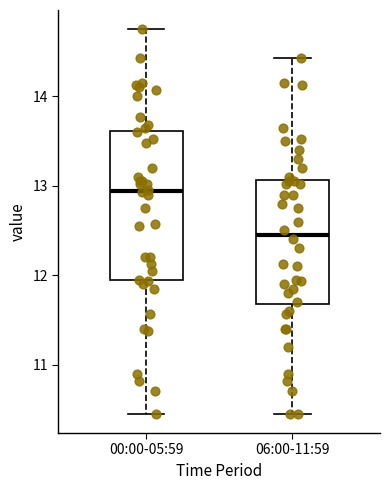

Which box has the lowest median line?

06:00-11:59